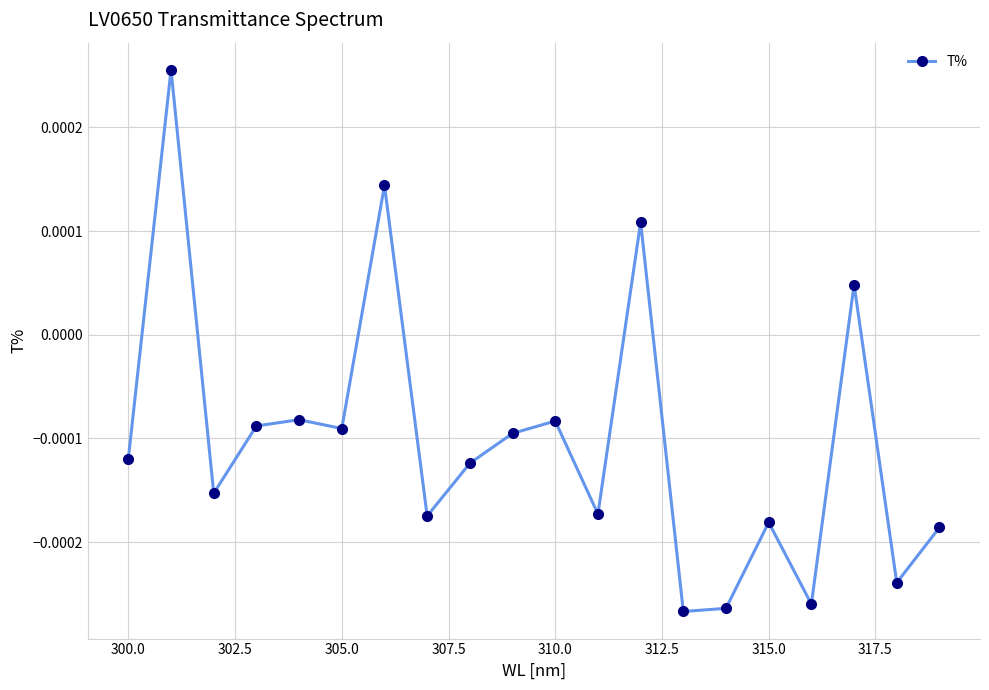

True or false: there are more than 2 points higher than both neighbors.

True